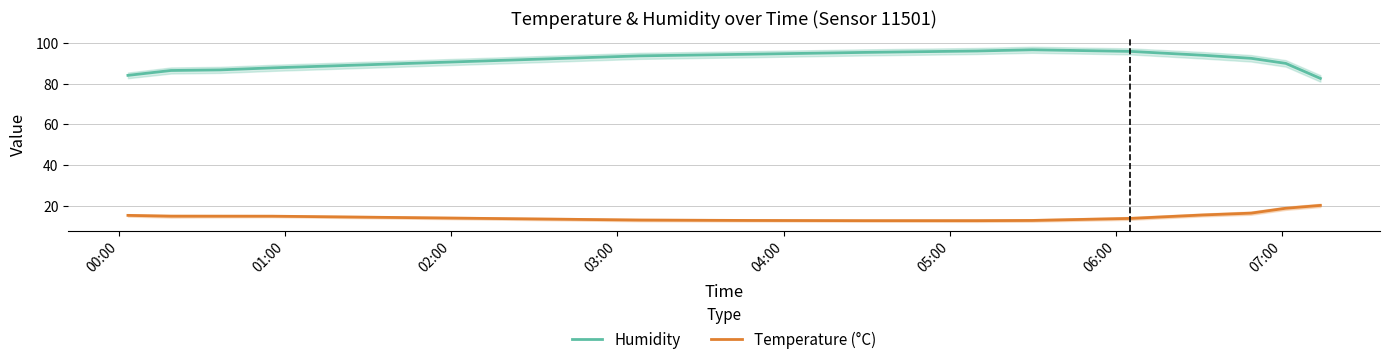

True or false: Temperature (°C) and Humidity cross at least once.

False